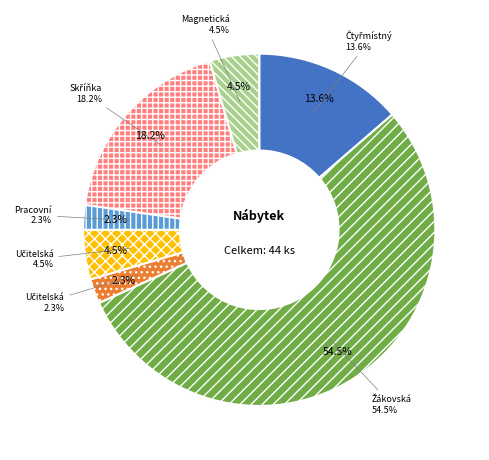

Is it true that Magnetická nástěnka is 1% of the pie?

False